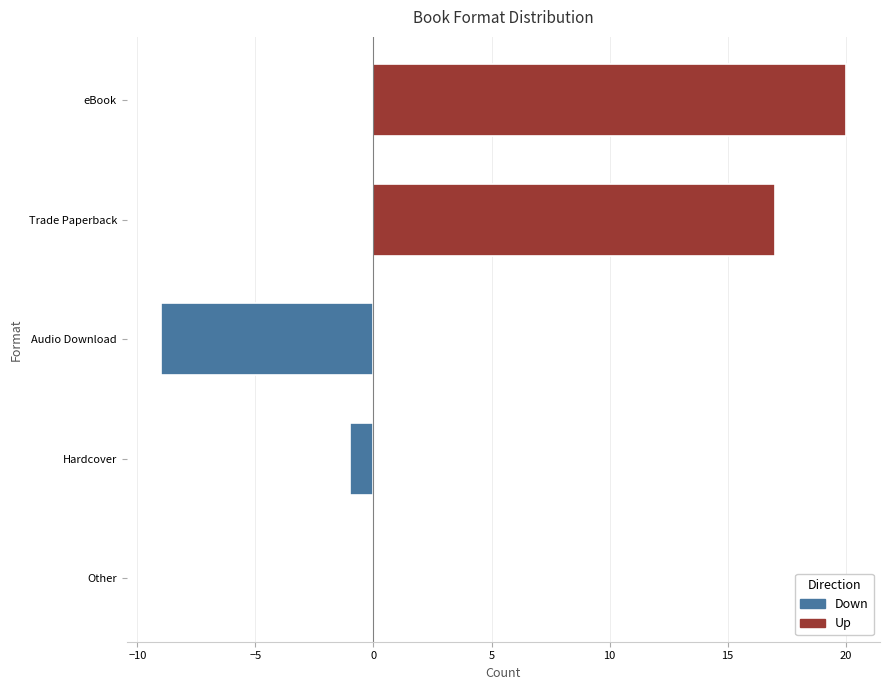

The chart shows a value of 30 at Trade Paperback. True or false?

False